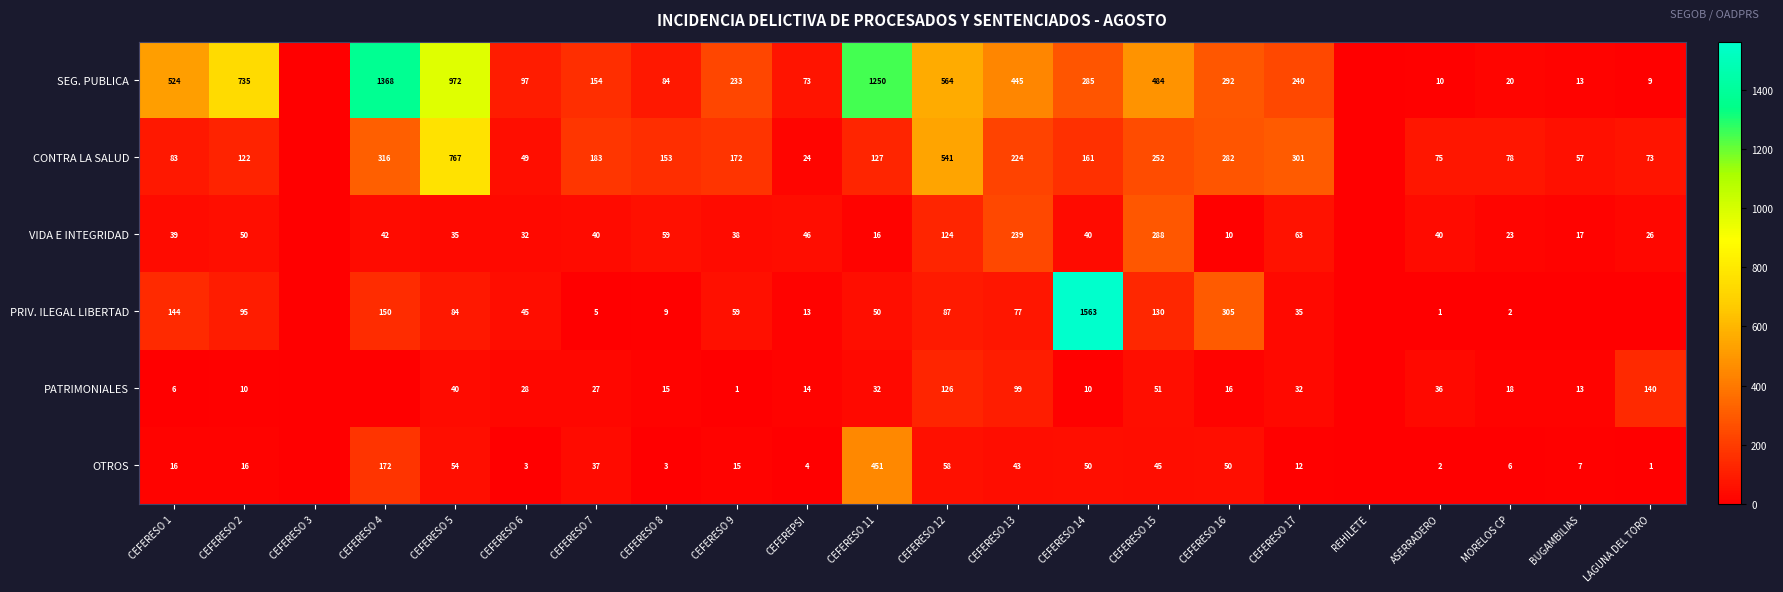

At how many categories does at least one series exceed 360?

9